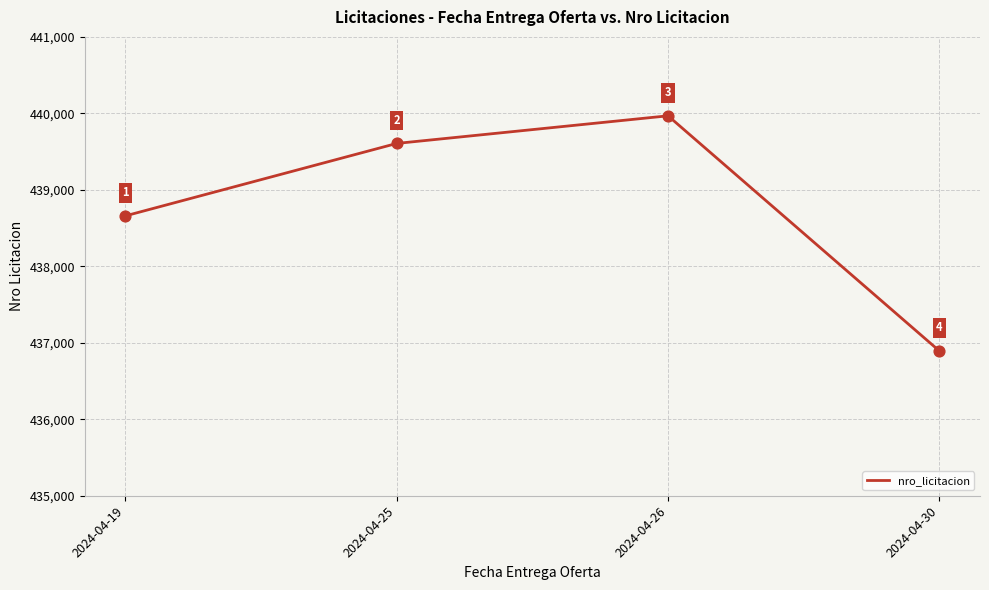

Between 2024-04-30 and 2024-04-19, which is larger?

2024-04-19